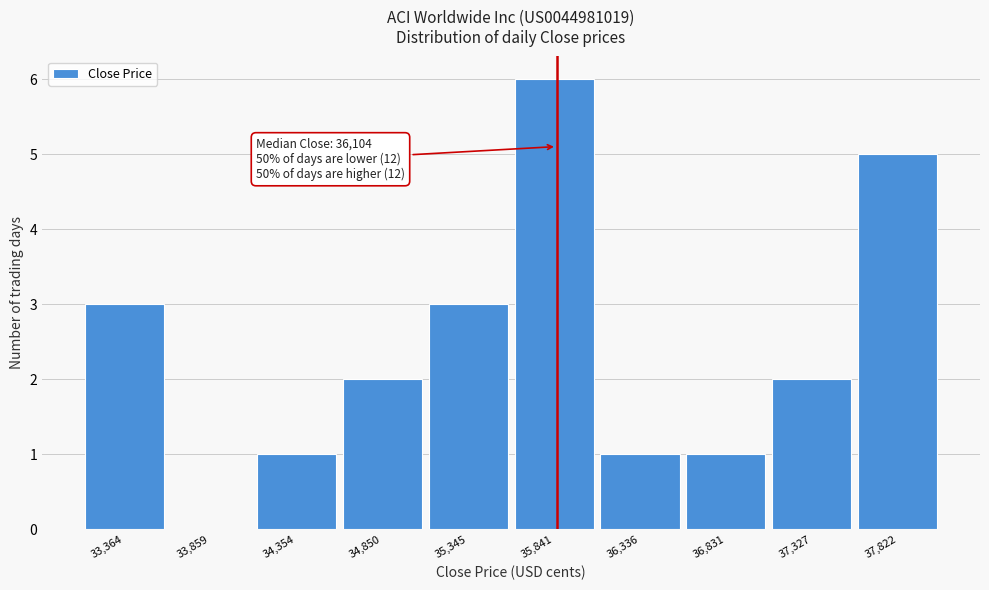

Reading right to left, extract all data points from this chart.

37,822=5	37,327=2	36,831=1	36,336=1	35,841=6	35,345=3	34,850=2	34,354=1	33,859=0	33,364=3